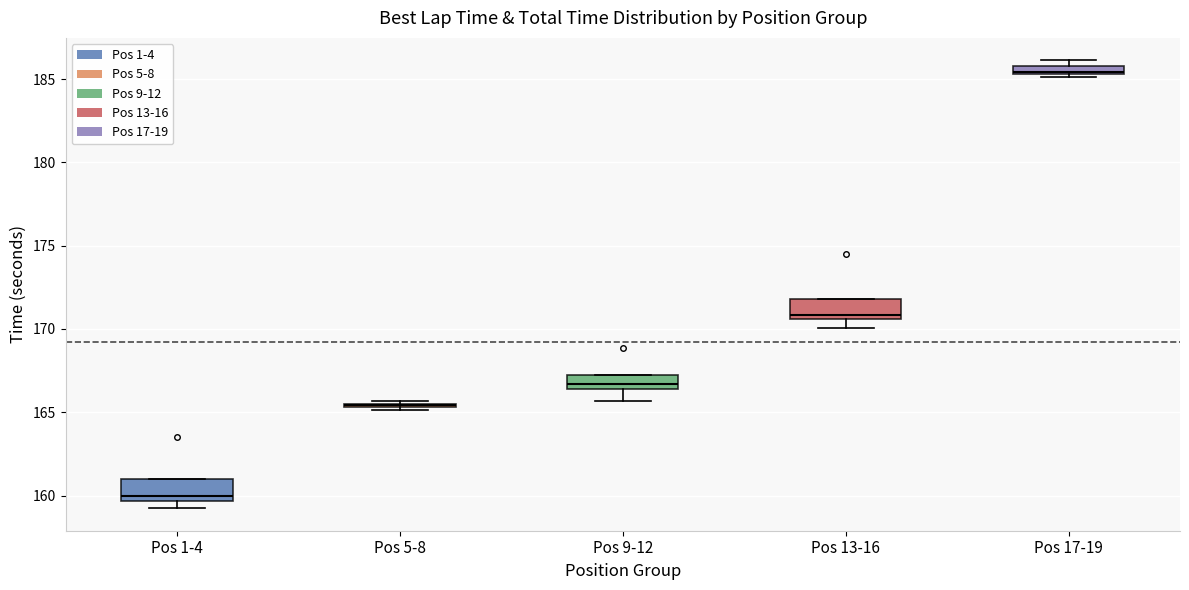

Where is the upper edge of the box for Pos 17-19 on the y-axis? The values are not printed on the chart, so give them approximately, as read against the axis.

186.0